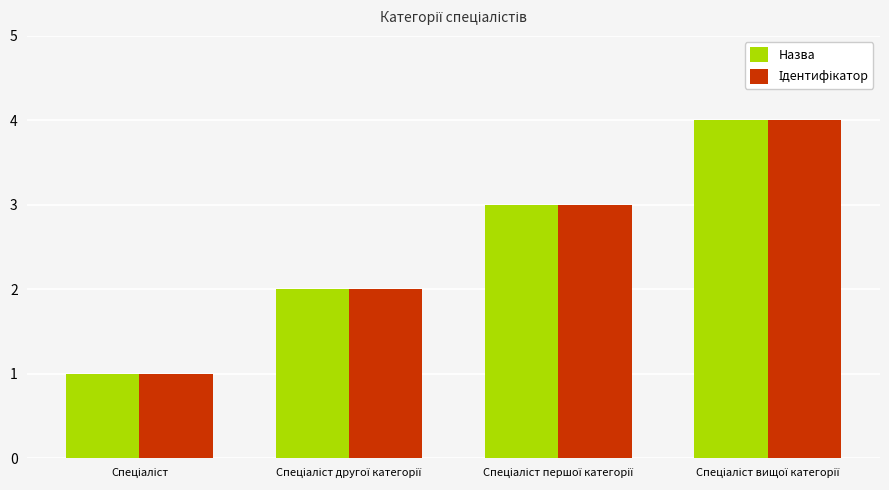

What is the maximum value for Назва?

4